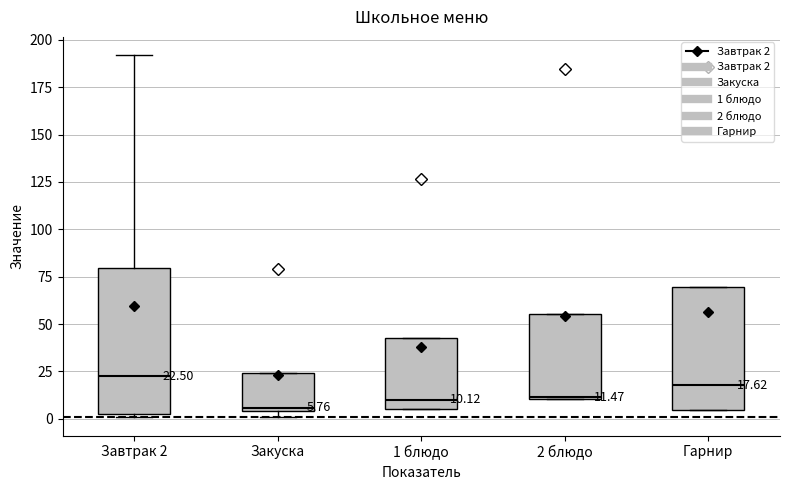

Which box is the tallest, from its lower edge to its upper edge?

Завтрак 2